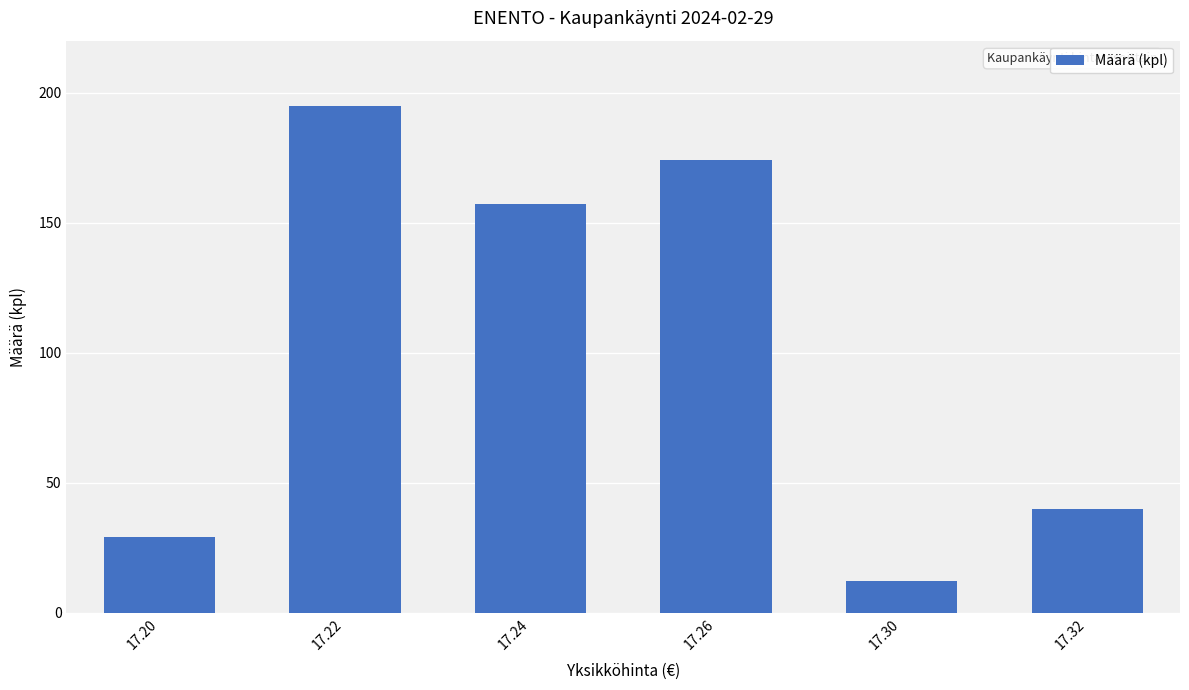

How many values are below 157?

3